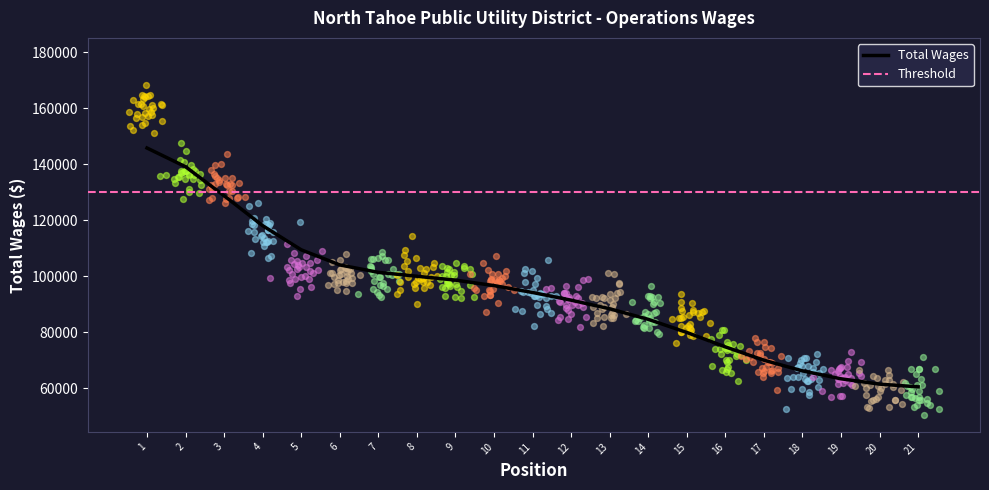

What is the lowest value of the Total Wages series?

60474.5